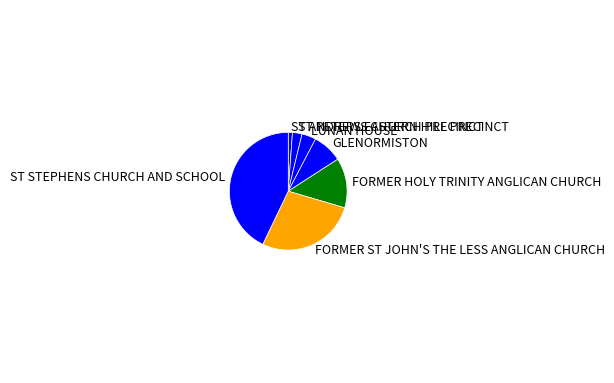

Is it true that FORMER HOLY TRINITY ANGLICAN CHURCH is 20% of the pie?

False